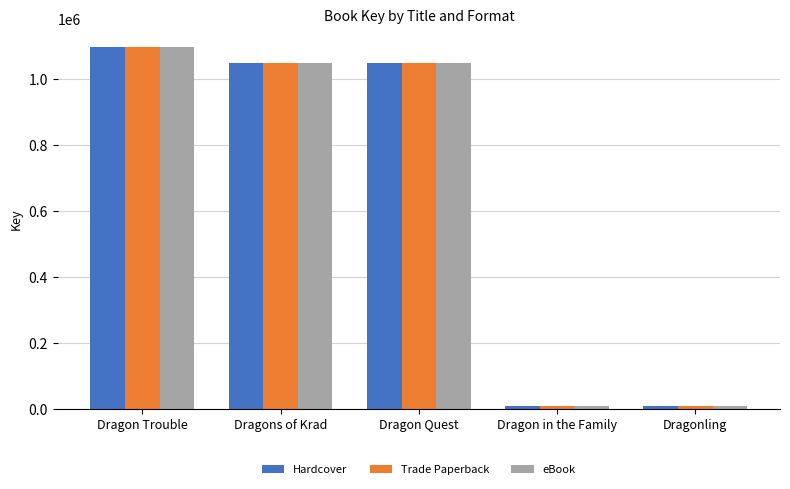

What is the difference between the maximum and minimum values in the eBook series?

1090774